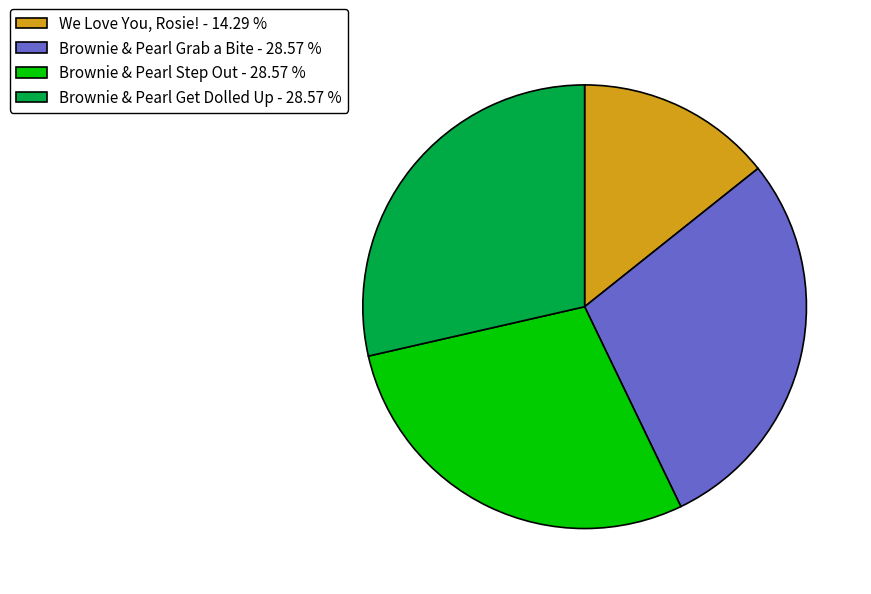

Does Brownie & Pearl Get Dolled Up account for over 50% of the chart?

No